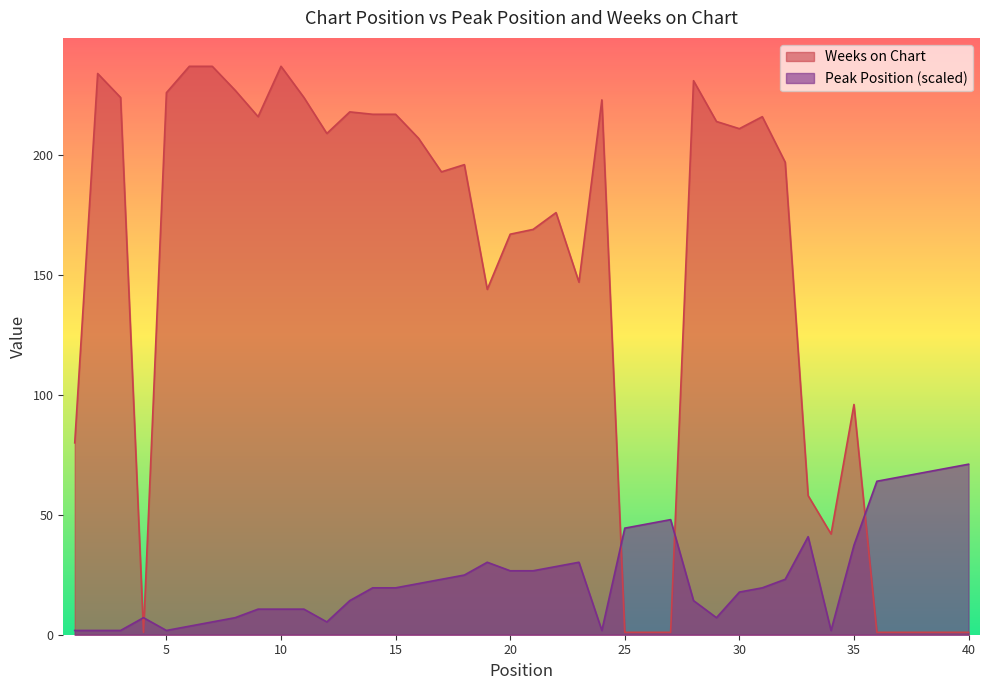

What is the spread (max minus min) of values at 21?

142.3